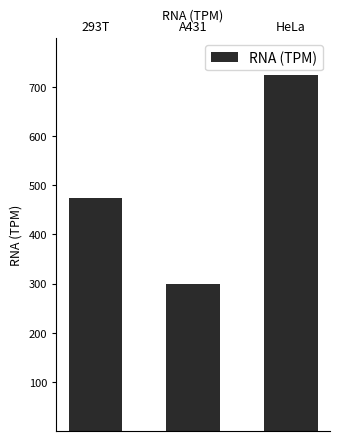

What is the average value?

500